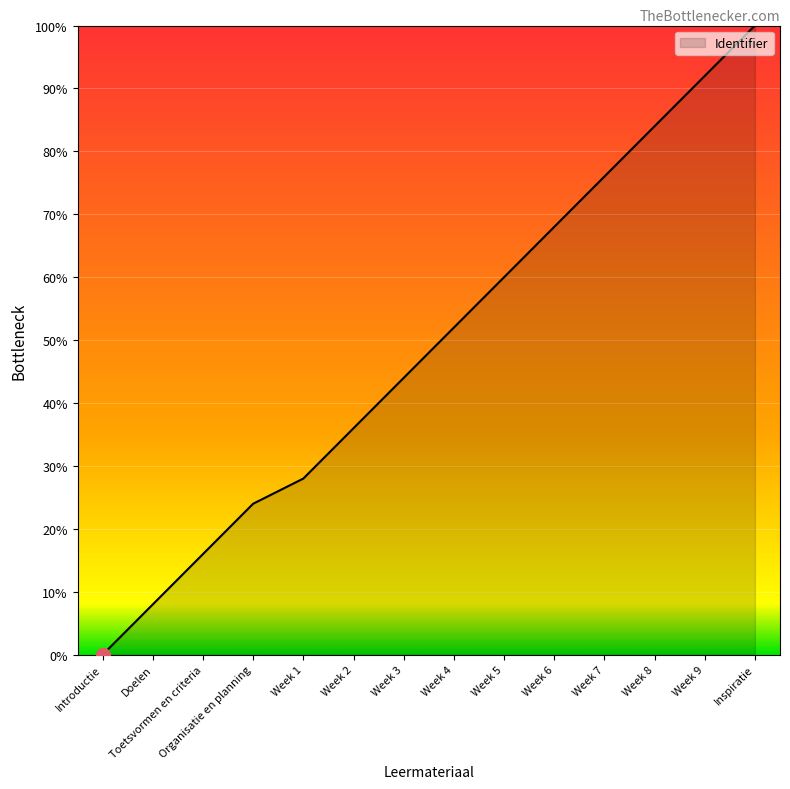

At which label is the value closest to 50?

Week 4